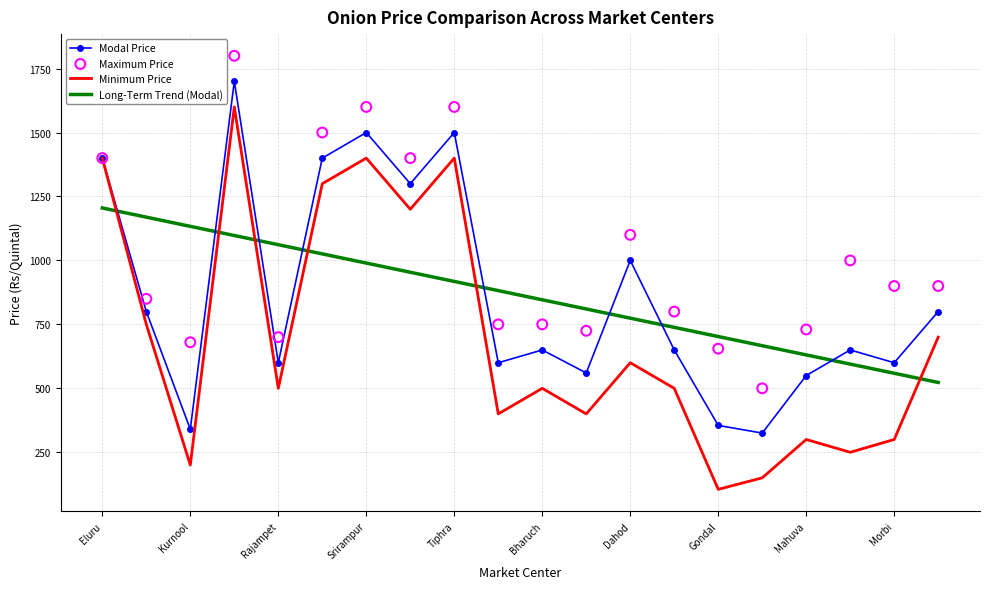

What are all the series names shown in the legend?

Modal Price, Minimum Price, Long-Term Trend (Modal), Maximum Price